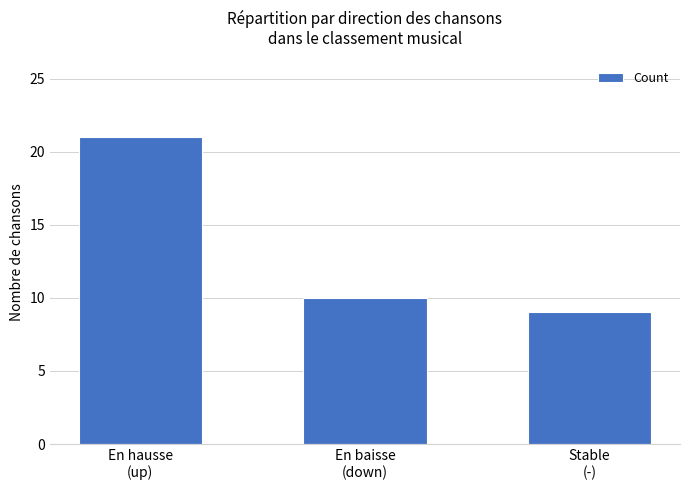

Rank the categories by value from lowest to highest.

Stable
(-), En baisse
(down), En hausse
(up)